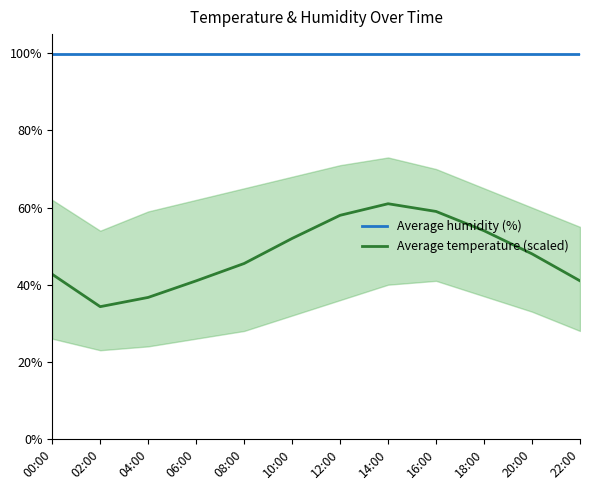

True or false: Average temperature (scaled) and Average humidity (%) cross at least once.

False